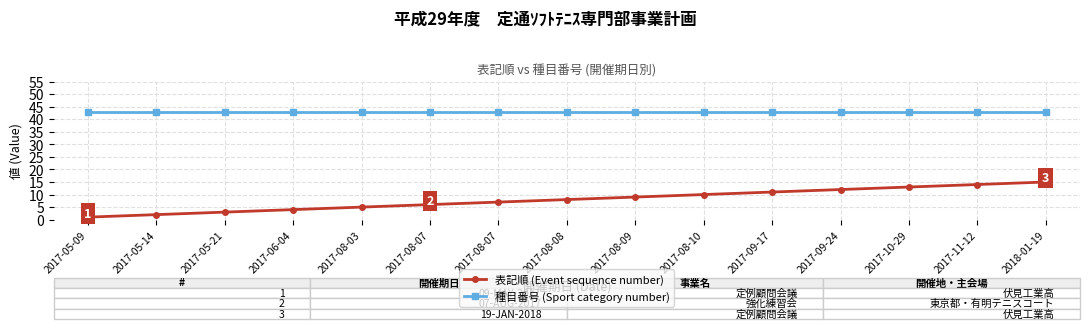

What is the difference between the second highest and minimum values in the 表記順 (Event sequence number) series?

13